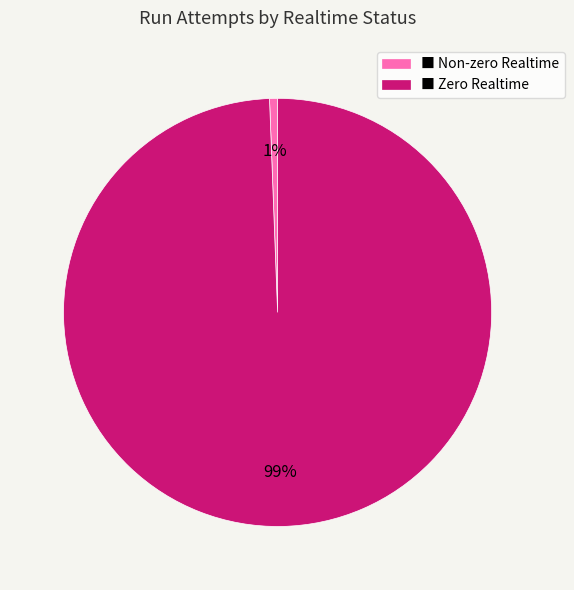

To the nearest percent, what percentage of the pie is ■ Non-zero Realtime?

1%